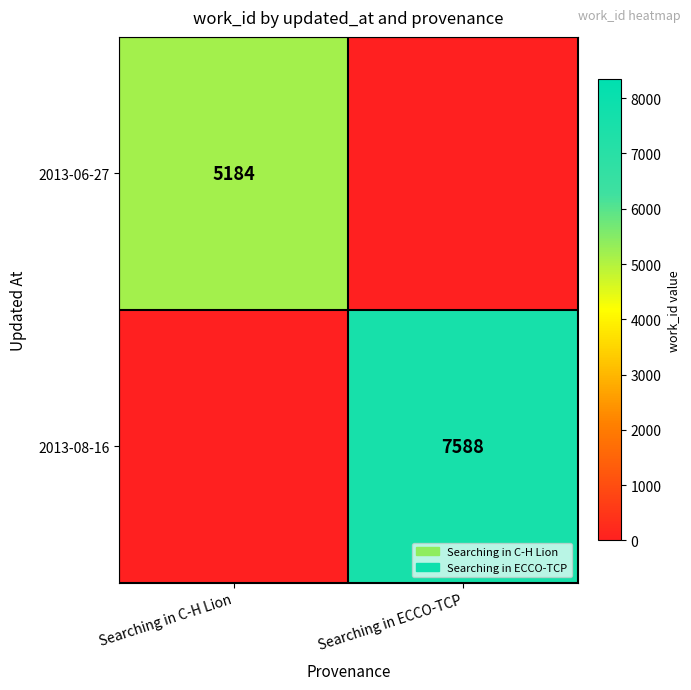

The value of 2013-08-16 at Searching in ECCO-TCP is 11624. True or false?

False